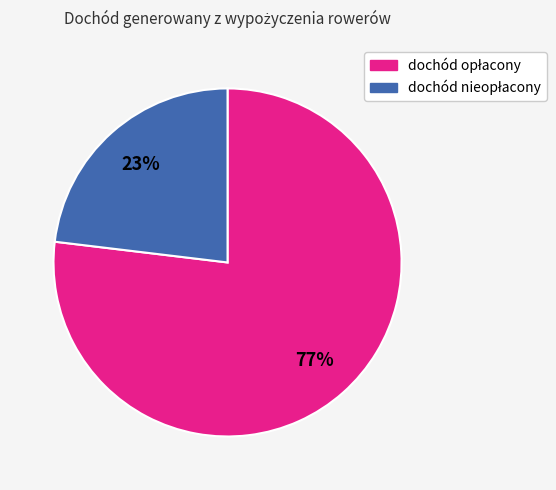

Is there any slice that represents more than half of the pie?

Yes